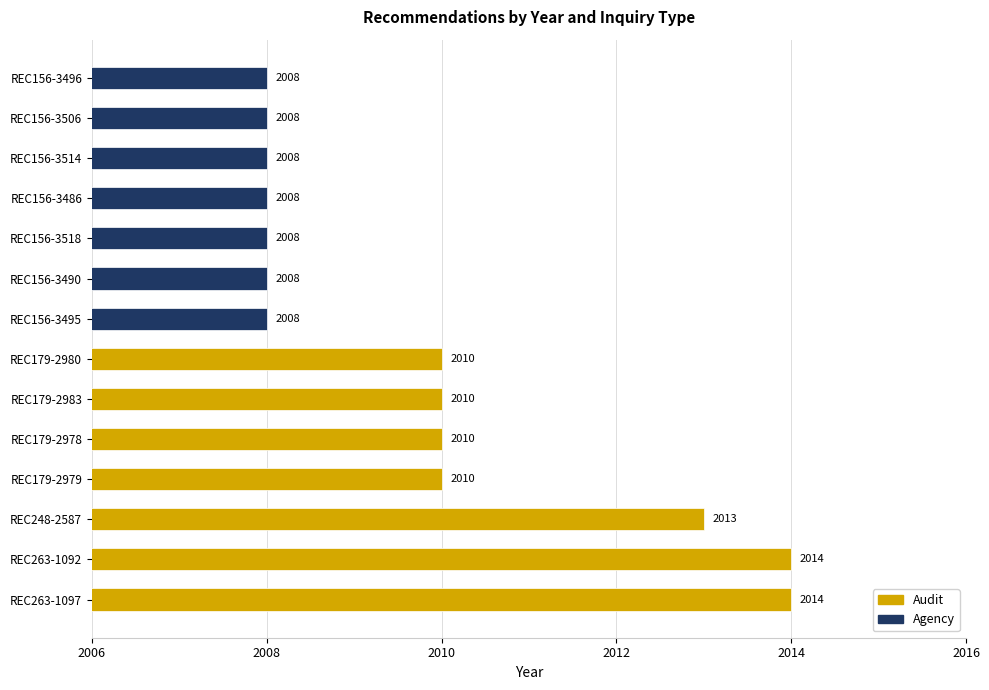

What is the minimum value shown in the chart?

2008